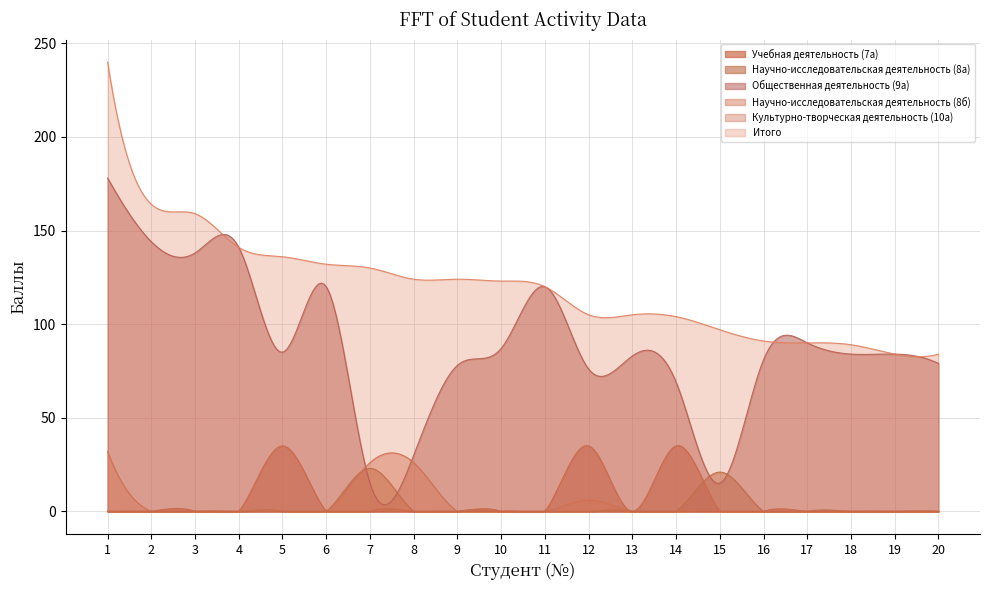

How many series are shown in this chart?

6